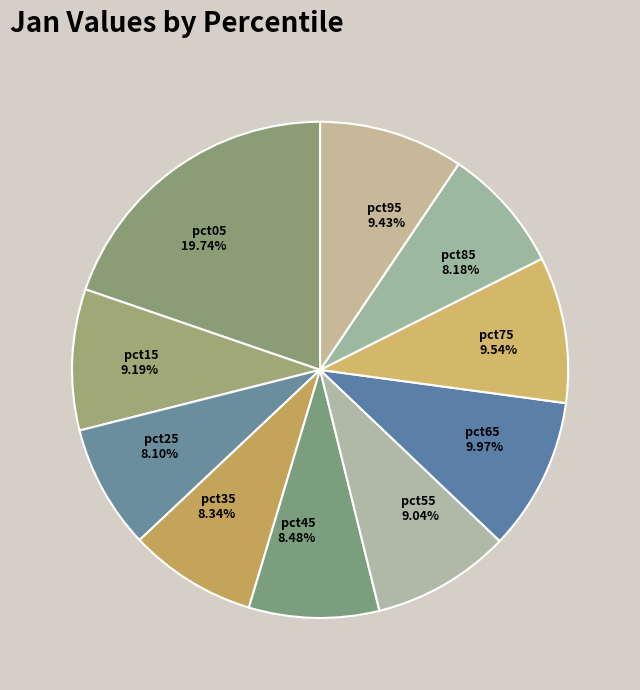

Is it true that pct95 is 9% of the pie?

True